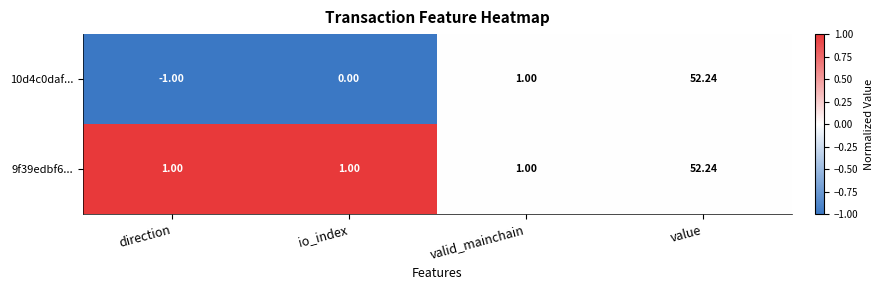

Rank the categories by 10d4c0daf... value from lowest to highest.

direction, io_index, valid_mainchain, value